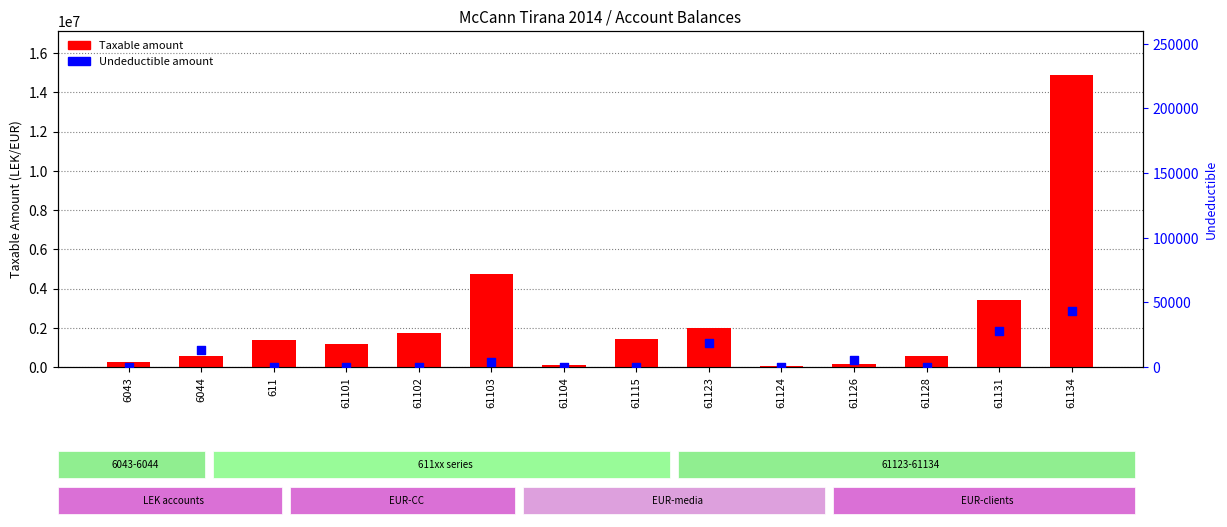

Is the value of Undeductible at 61102 greater than the value of Taxable at 61126?

No